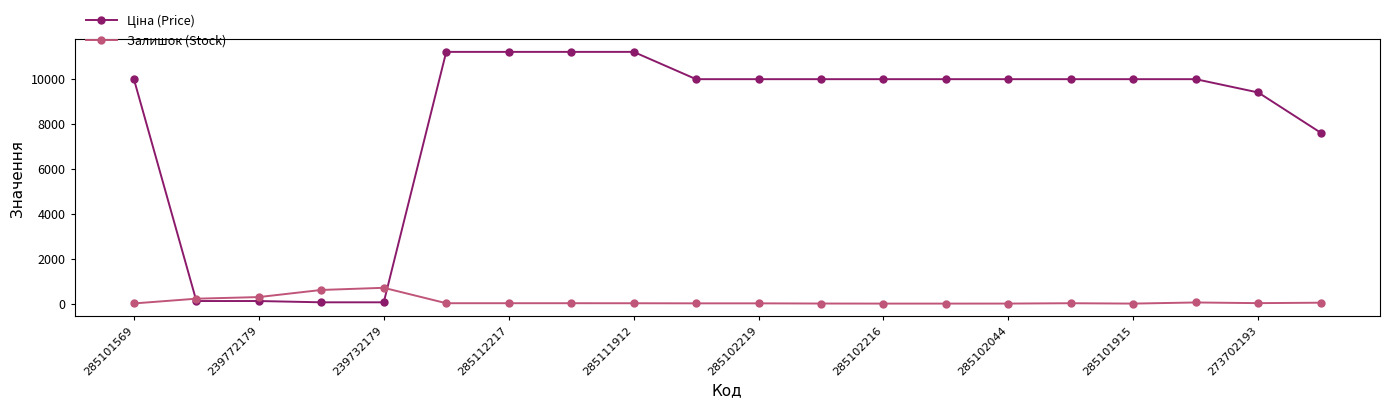

At how many categories does at least one series exceed 2884?

16